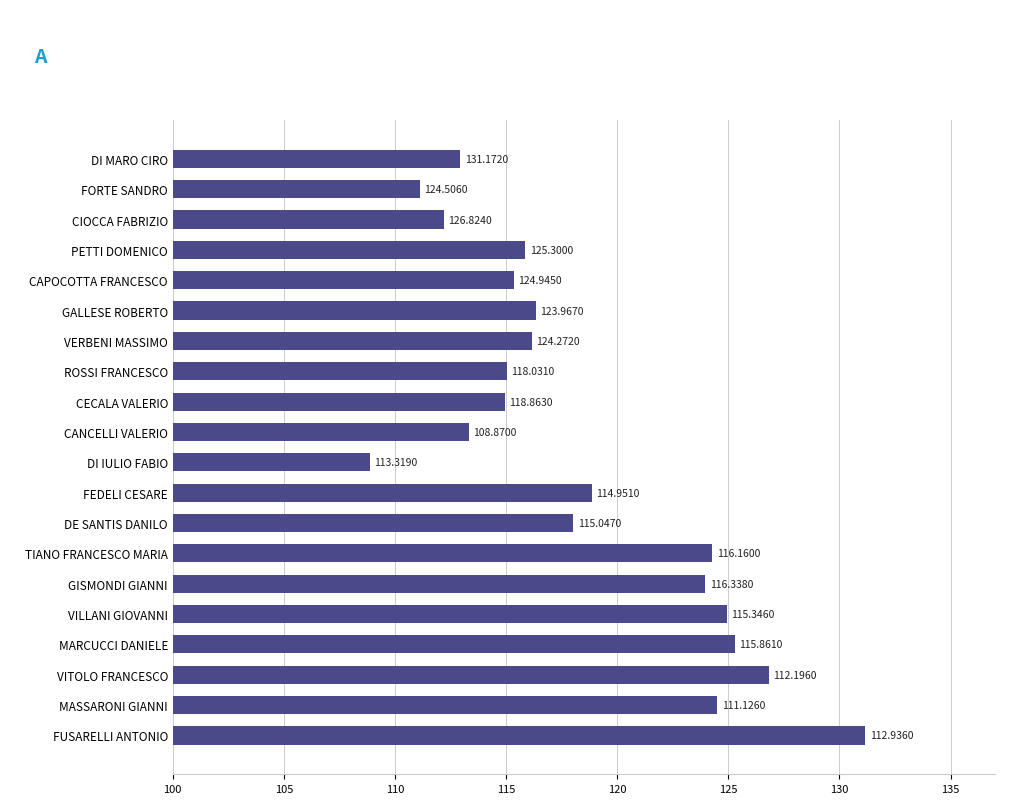

Rank the categories by value from highest to lowest.

FUSARELLI ANTONIO, VITOLO FRANCESCO, MARCUCCI DANIELE, VILLANI GIOVANNI, MASSARONI GIANNI, TIANO FRANCESCO MARIA, GISMONDI GIANNI, FEDELI CESARE, DE SANTIS DANILO, GALLESE ROBERTO, VERBENI MASSIMO, PETTI DOMENICO, CAPOCOTTA FRANCESCO, ROSSI FRANCESCO, CECALA VALERIO, CANCELLI VALERIO, DI MARO CIRO, CIOCCA FABRIZIO, FORTE SANDRO, DI IULIO FABIO